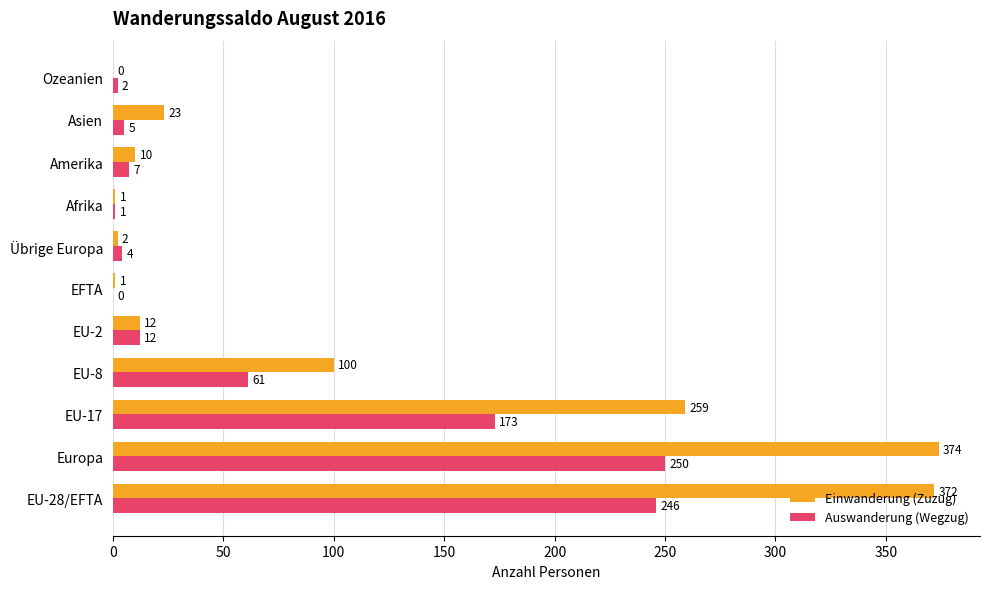

What is the highest value of the Auswanderung (Wegzug) series?

250